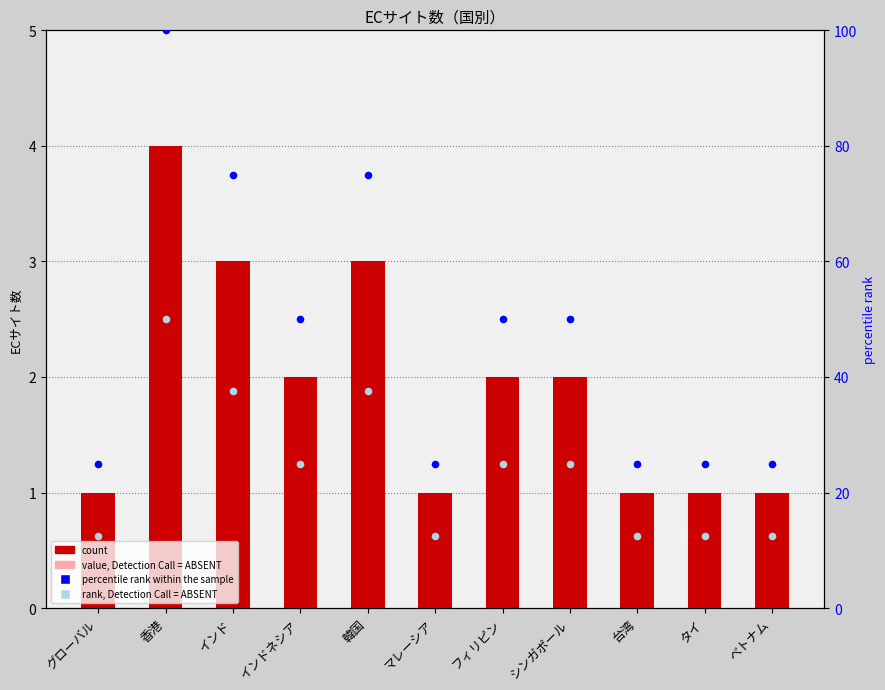

Is the value of count at マレーシア greater than the value of value, Detection Call = ABSENT at グローバル?

Yes